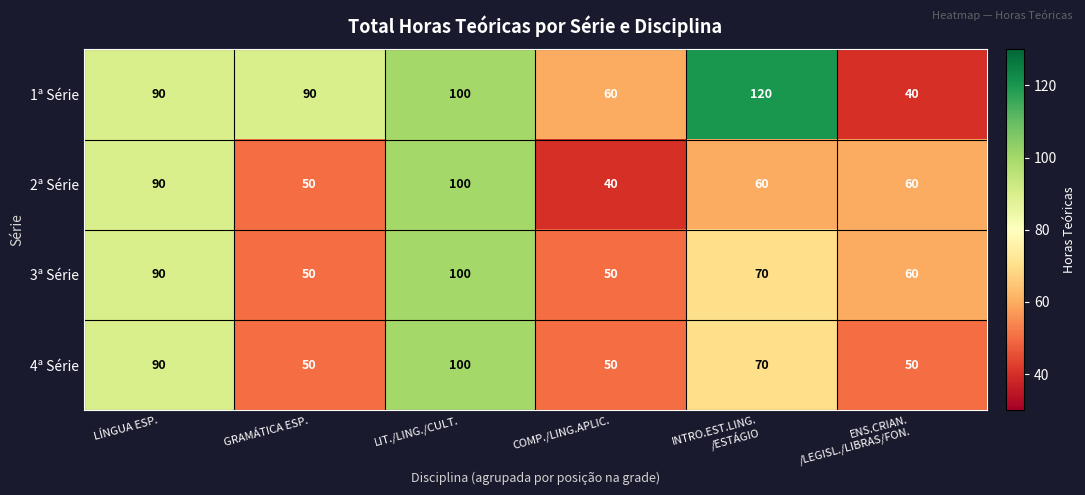

At how many categories does at least one series exceed 73?

4